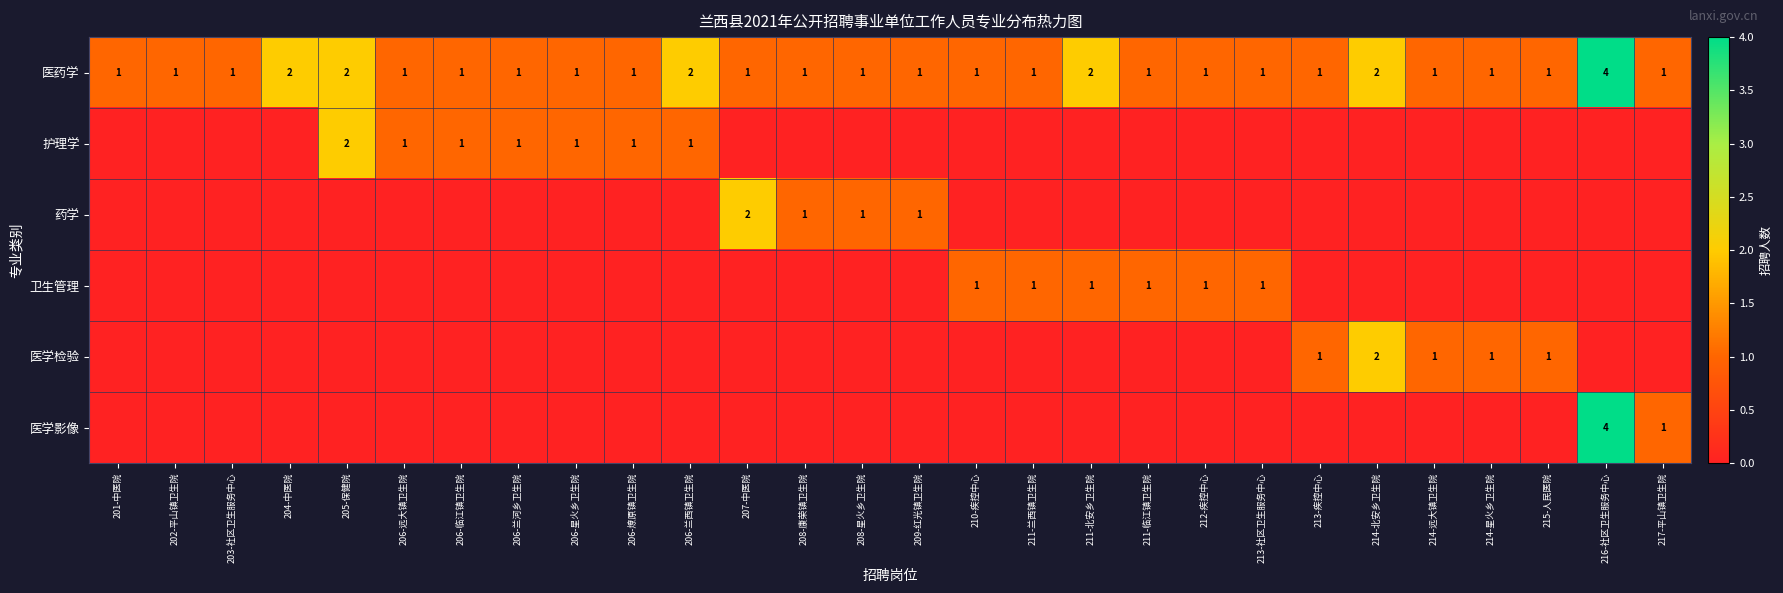

How many 医药学 values are between 1 and 2?

27